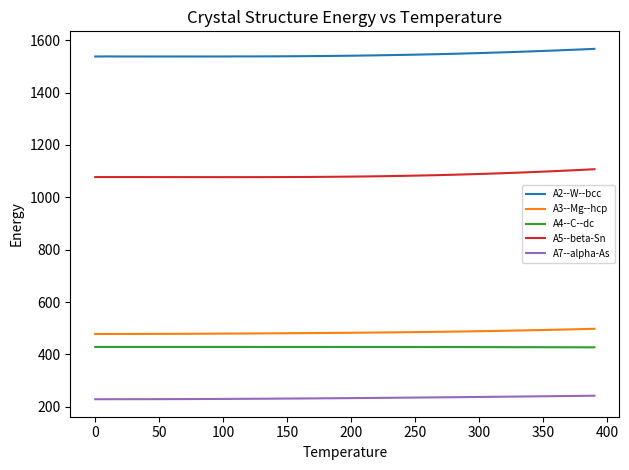

Which series has the largest total across all categories?

A2--W--bcc